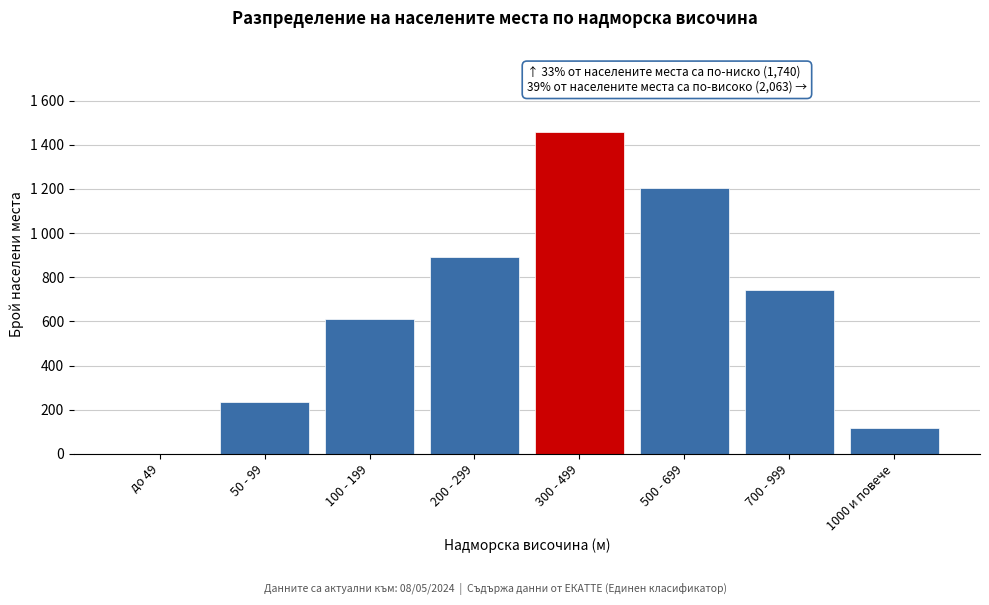

Are the bars horizontal?

No